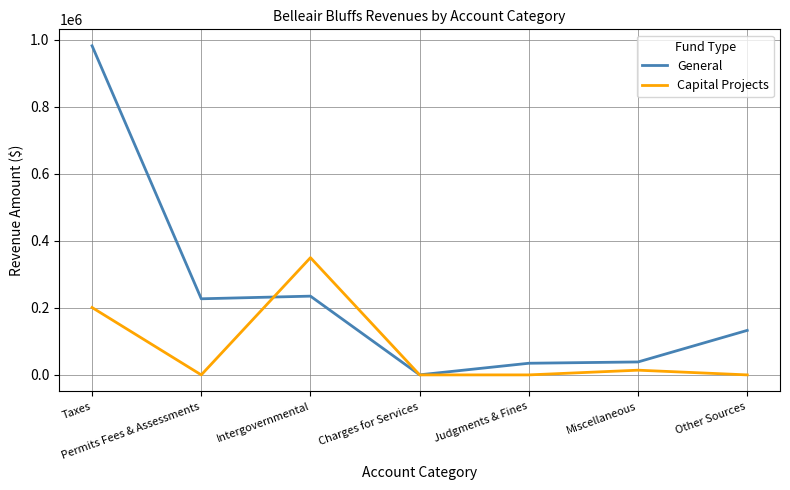

At which category does Capital Projects reach its first local peak?

Intergovernmental